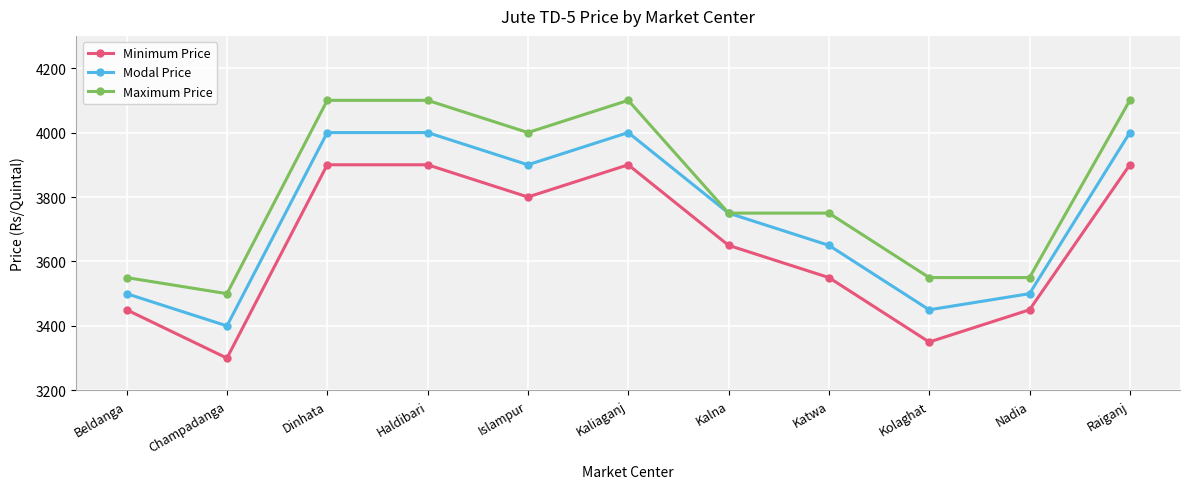

True or false: Minimum Price and Maximum Price cross at least once.

False